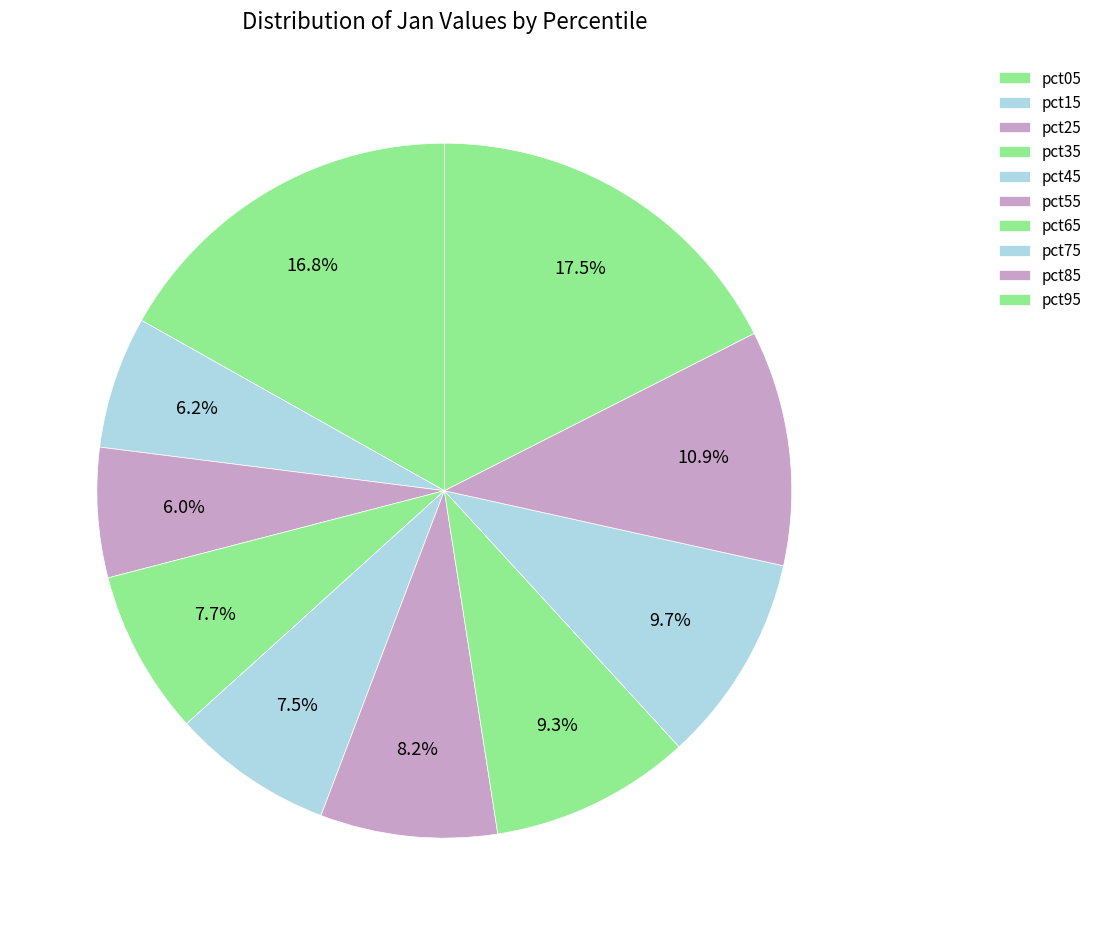

Count the number of slices in the pie.

10